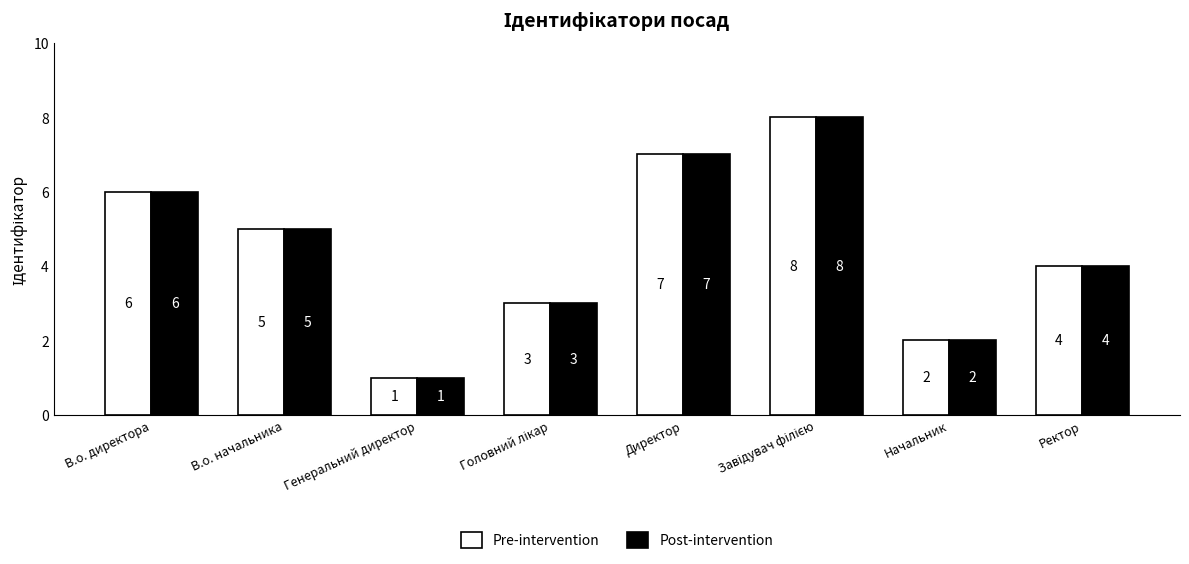

Is the value of Pre-intervention at Директор greater than the value of Post-intervention at В.о. начальника?

Yes